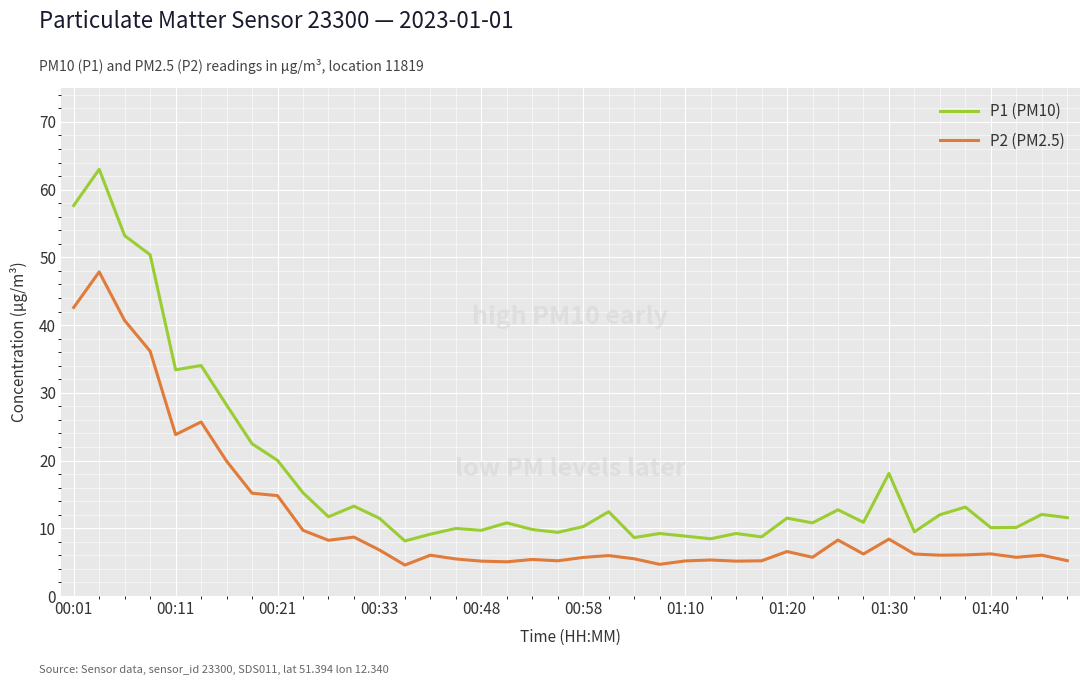

How many categories are shown in the chart?

40